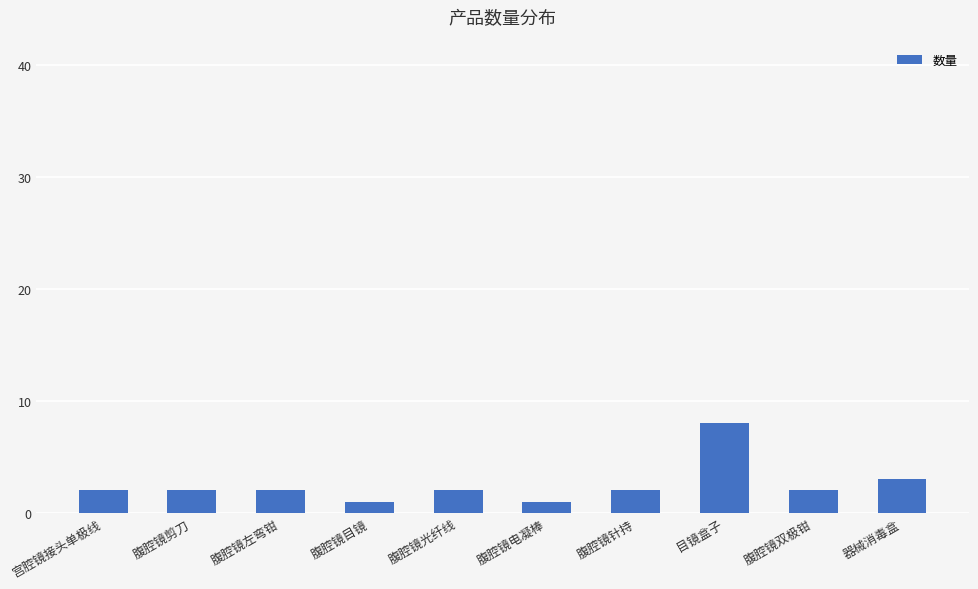

What is the difference between the values at 腹腔镜双极钳 and 腹腔镜电凝棒?

1